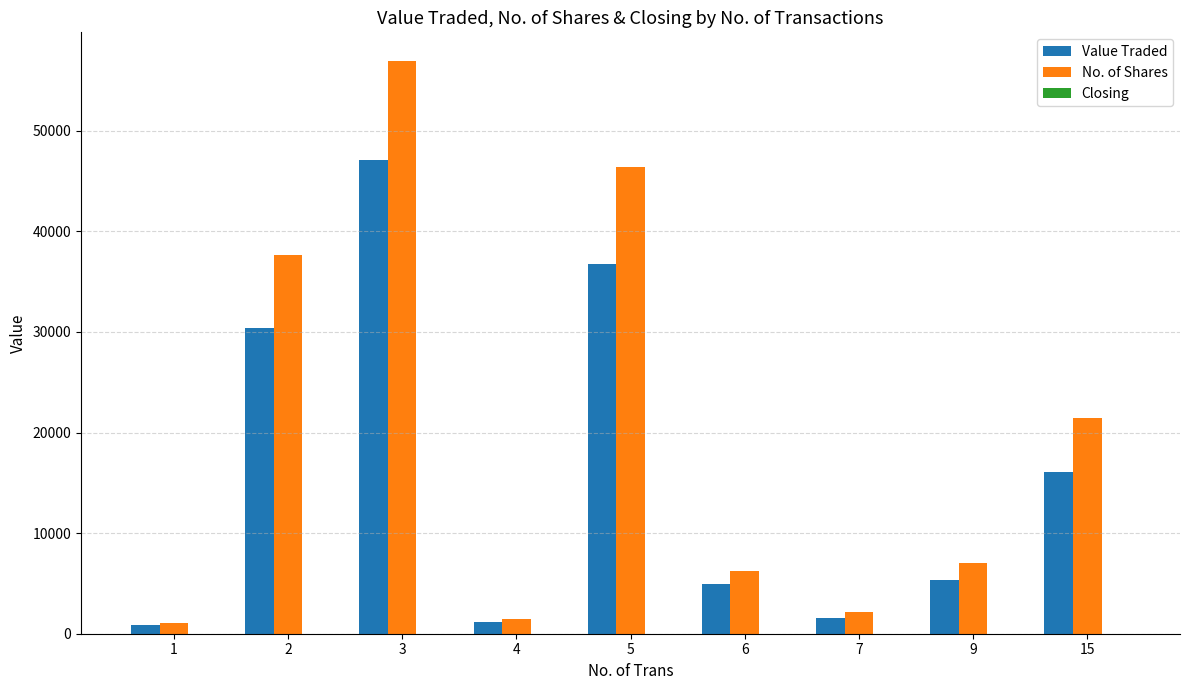

At which label does Value Traded first exceed 5358?

2